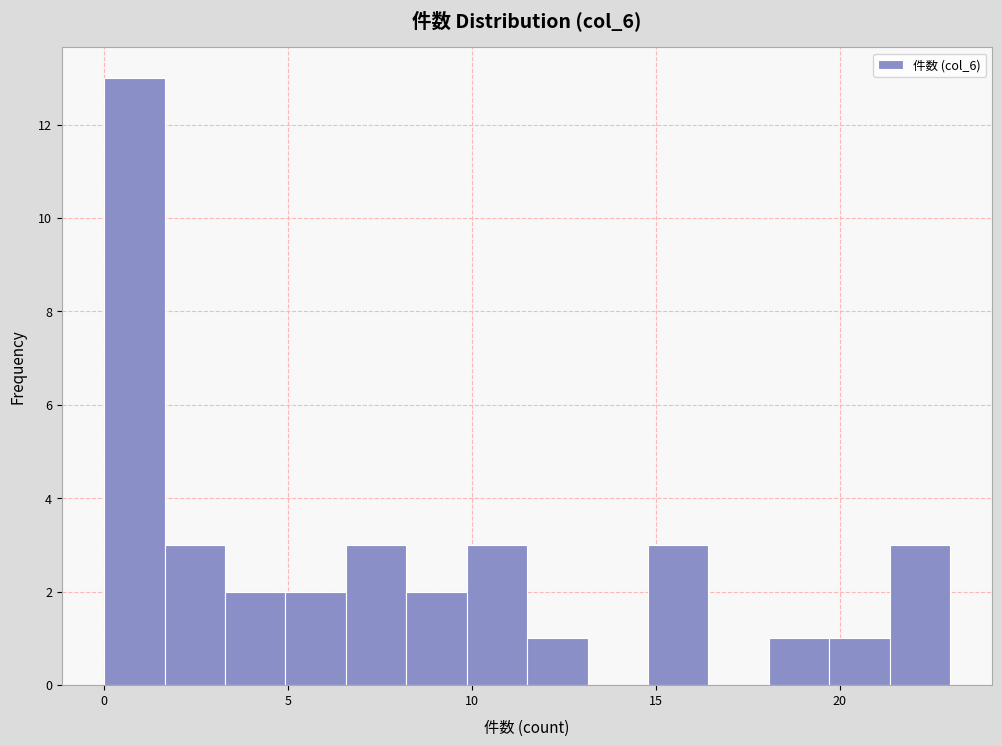

Read against the x-axis, roughly where is the centre of the tallest bar?

1.0